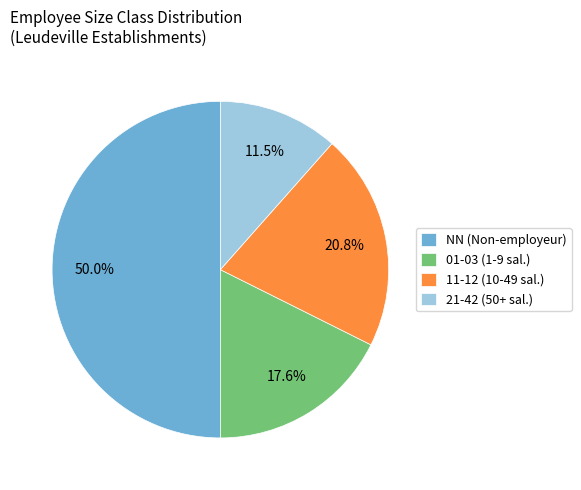

What percentage is NOT represented by 21-42 (50+ sal.)?

88.5%